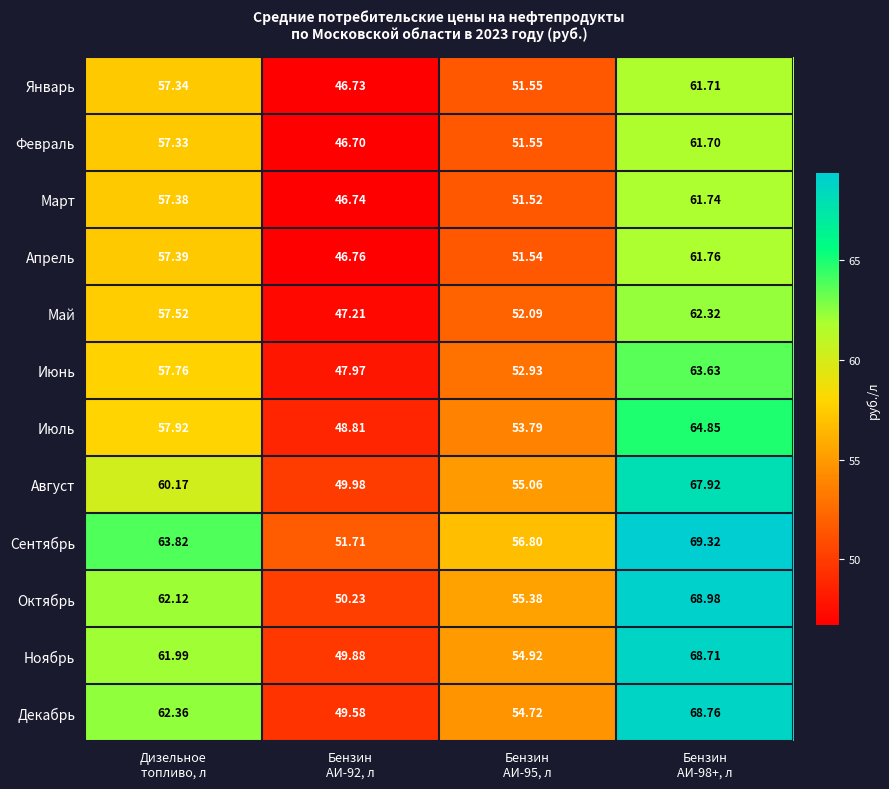

What is the greatest value displayed?

69.3